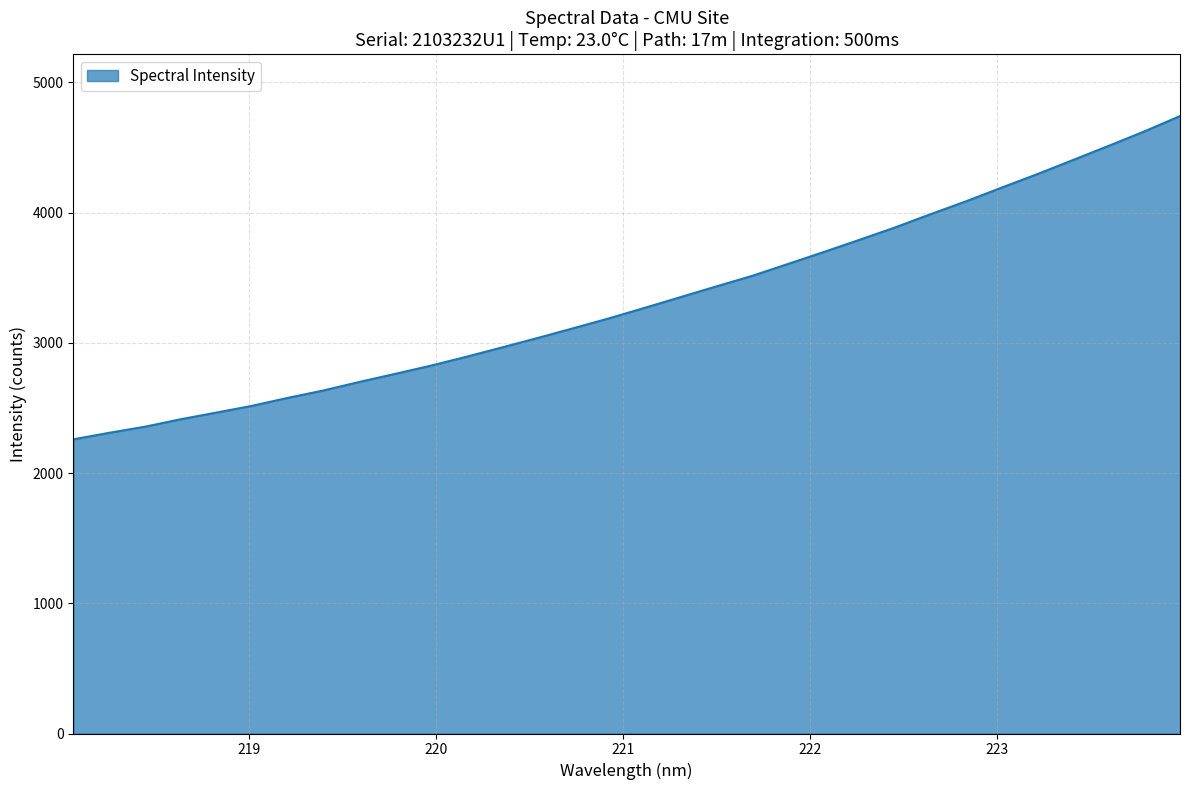

What is the difference between the maximum and minimum values?

2482.3